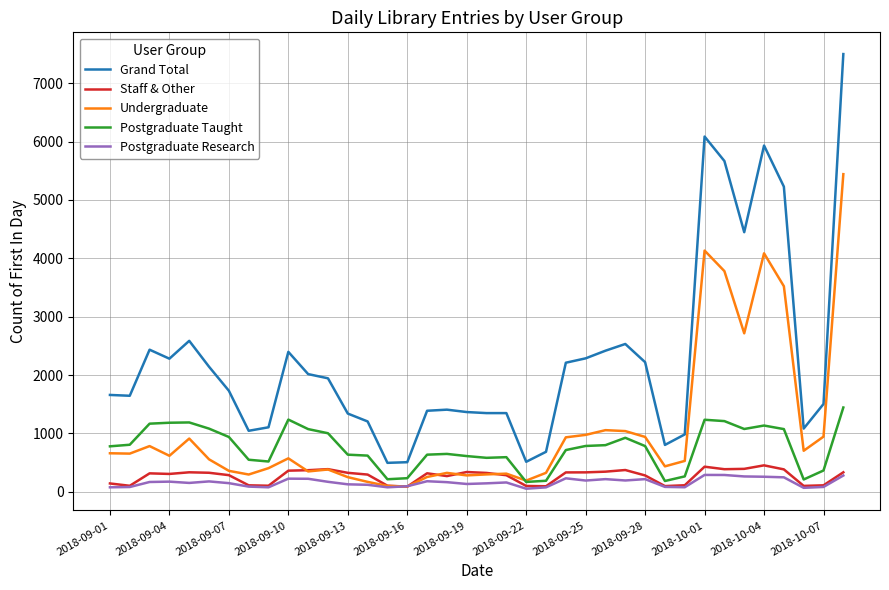

Which series has the largest total across all categories?

Grand Total